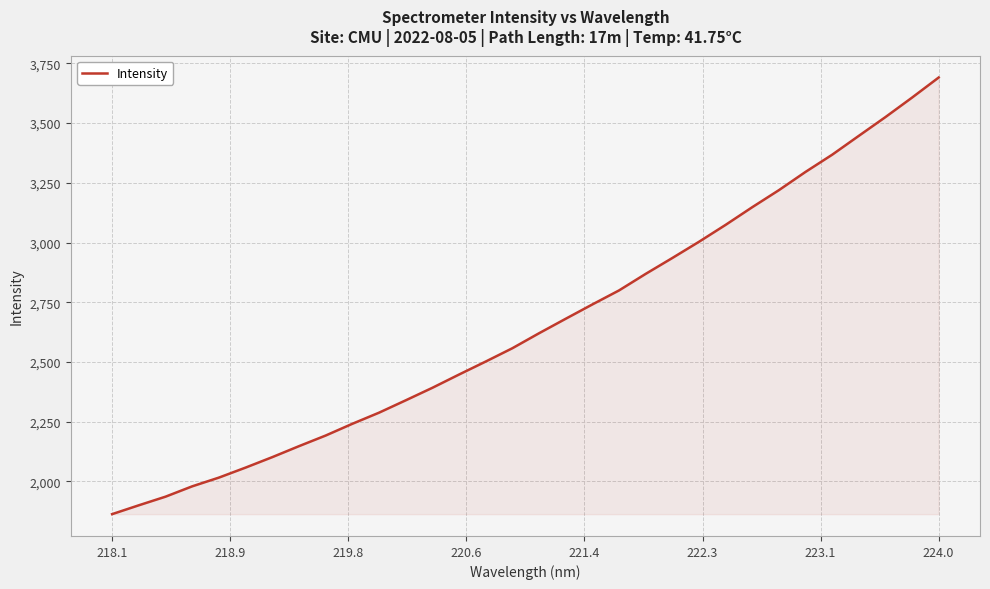

What is the difference between the maximum and minimum values?

1828.5